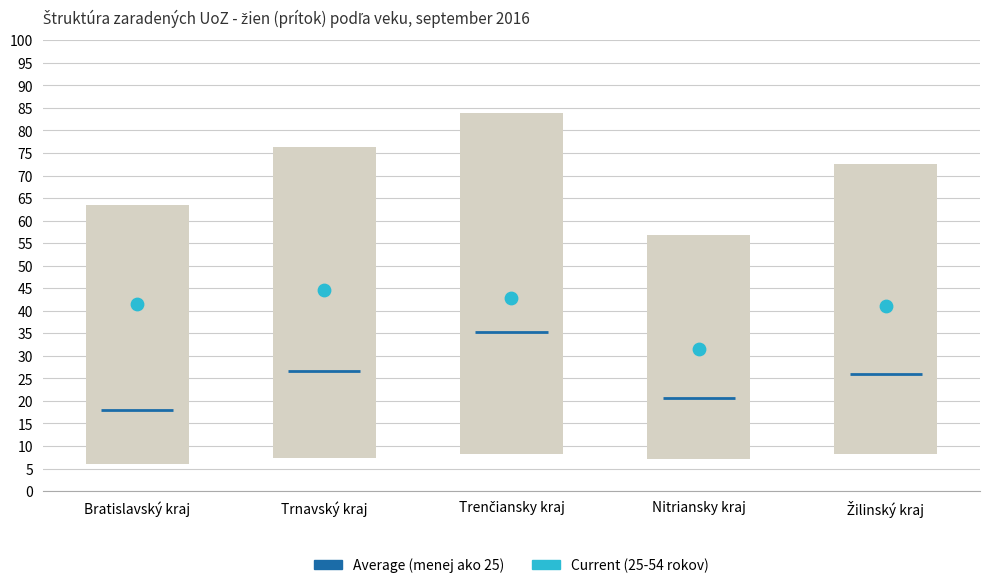

What is the change in value from Trnavský kraj to Žilinský kraj?

-3.7